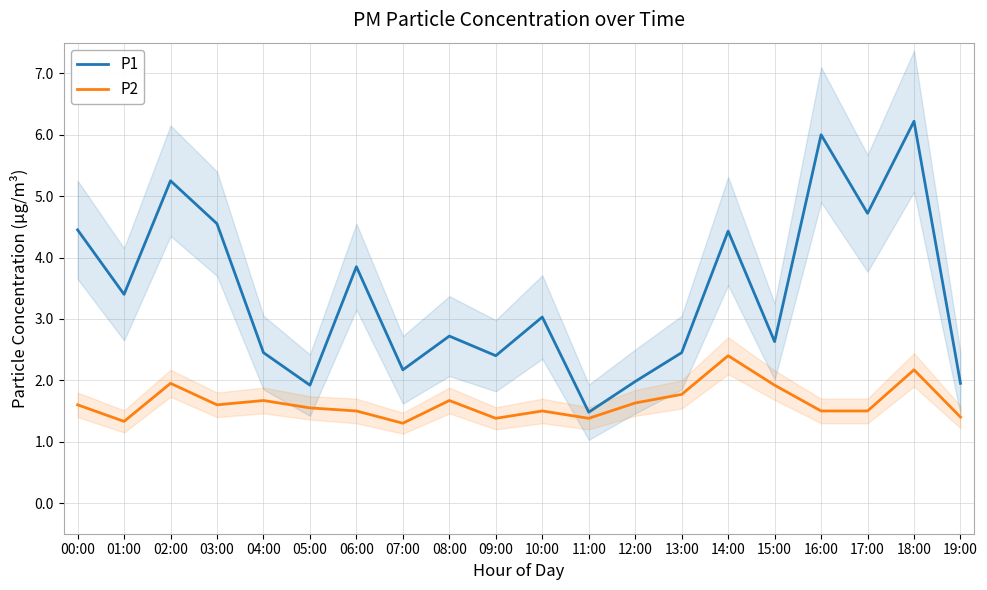

What is the total value across all series at 15:00?

4.5